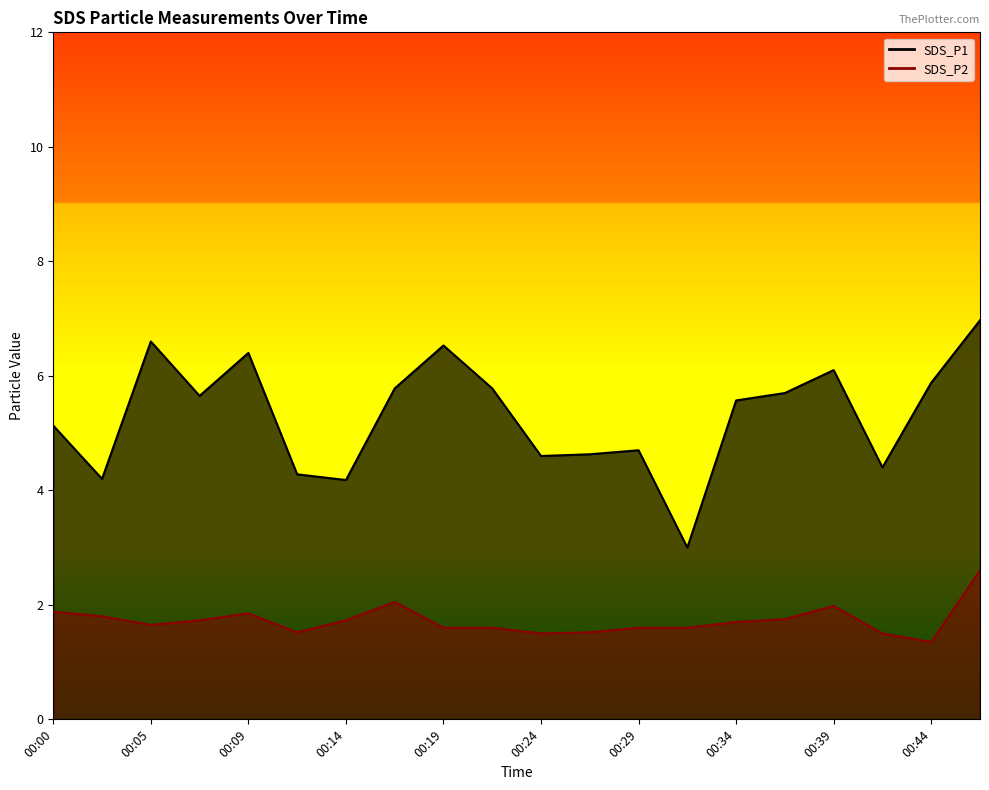

The value of SDS_P1 at 00:44 is 5.9. True or false?

True